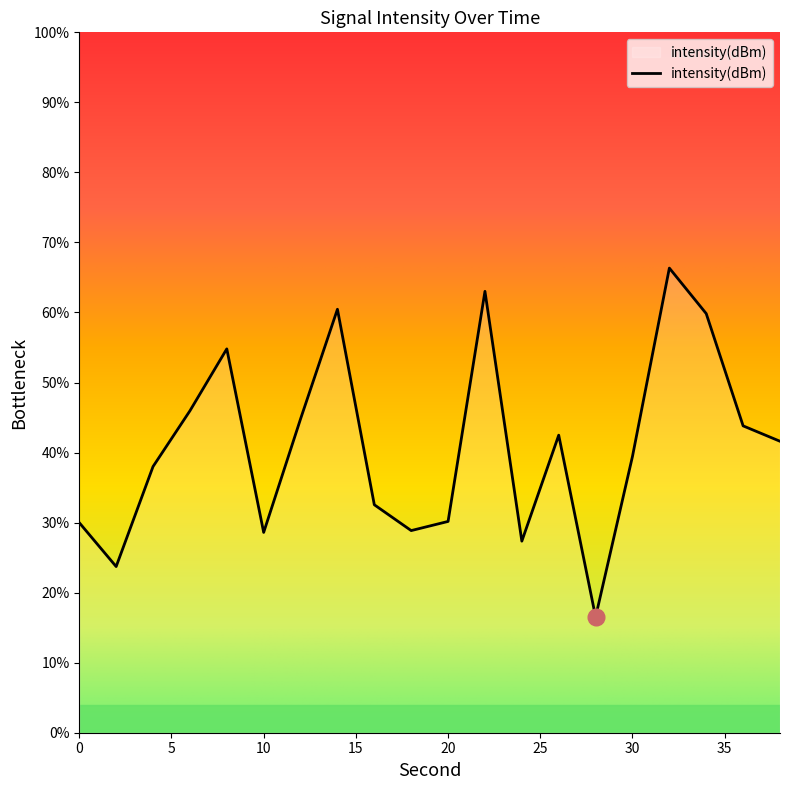

What is the minimum value shown in the chart?

16.5